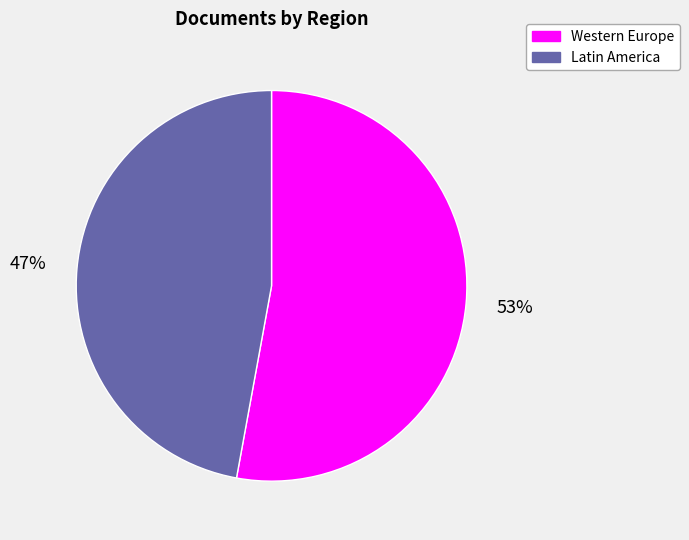

How many segments does this pie chart have?

2